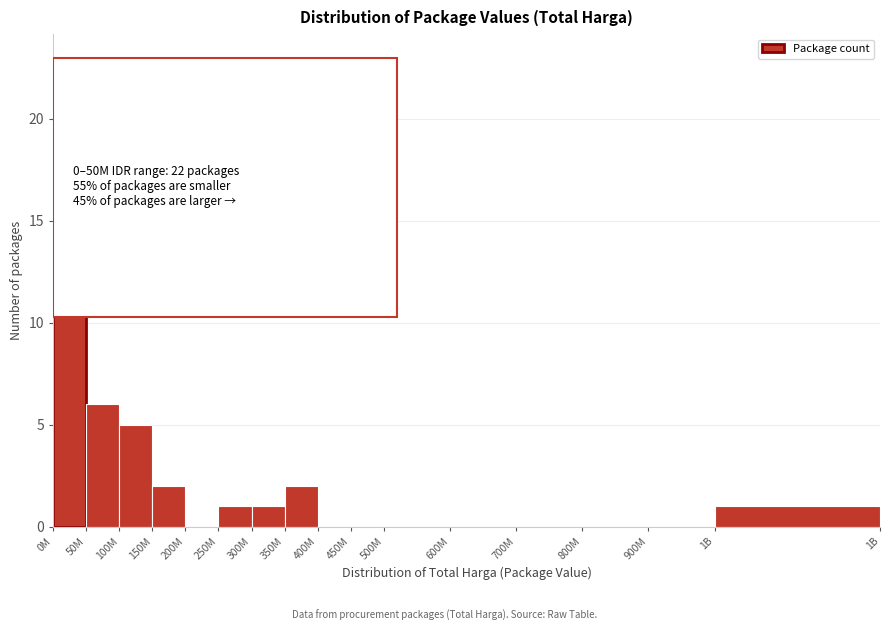

Reading left to right, list all the values displayed in this chart.

0M=22	50M=6	100M=5	150M=2	200M=0	250M=1	300M=1	350M=2	400M=0	450M=0	500M=0	600M=0	700M=0	800M=0	900M=0	1B=1